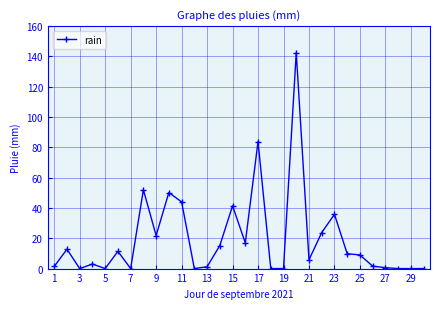

What is the value of the 2nd point from the left?

12.8